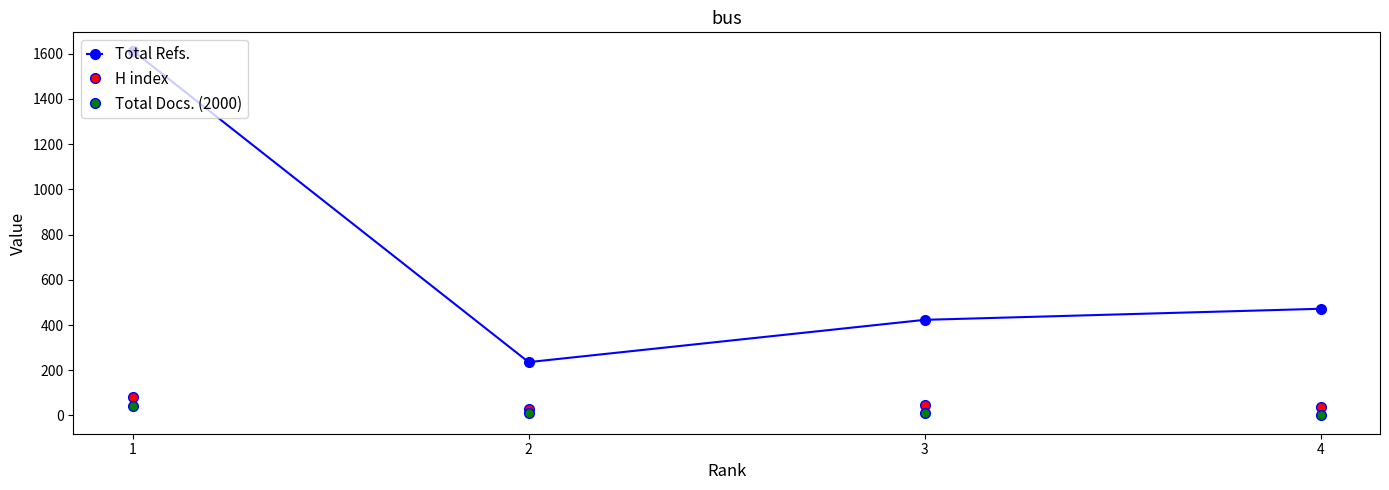

What is the sum of the Total Refs. values at 2 and 3?

659